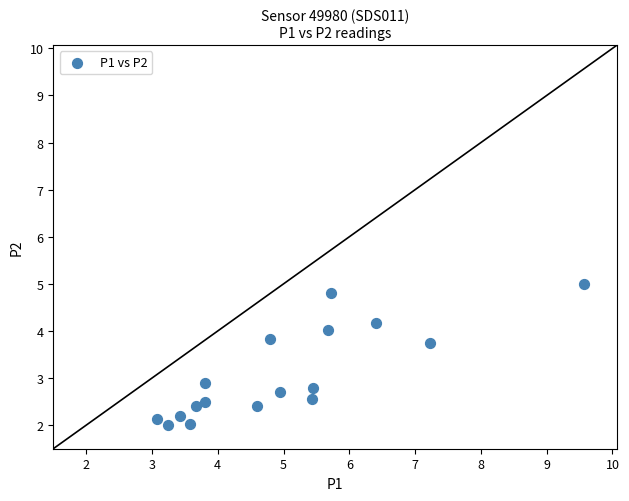

What Y value in the scatter plot is closest to 3?

2.9